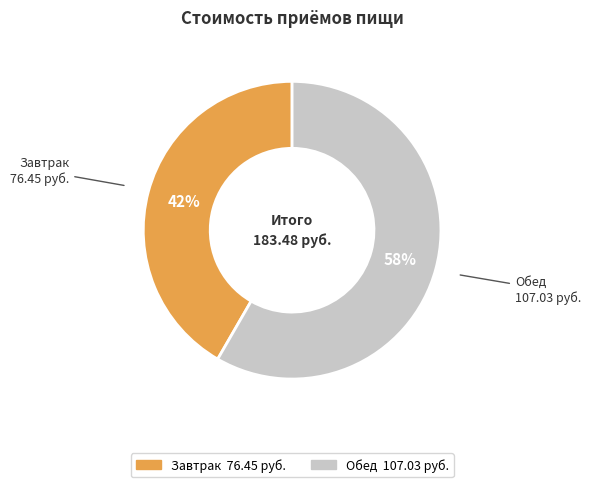

To the nearest percent, what is the average slice percentage?

50%